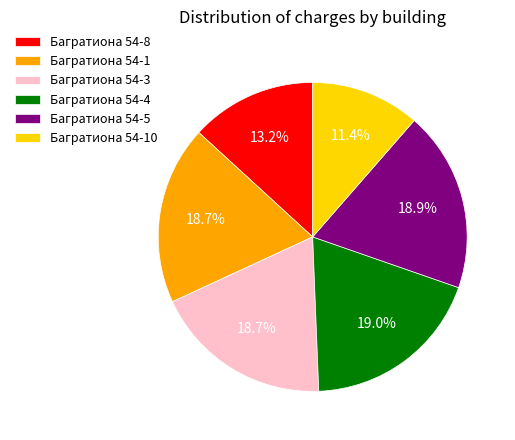

To the nearest percent, what is the average slice percentage?

17%